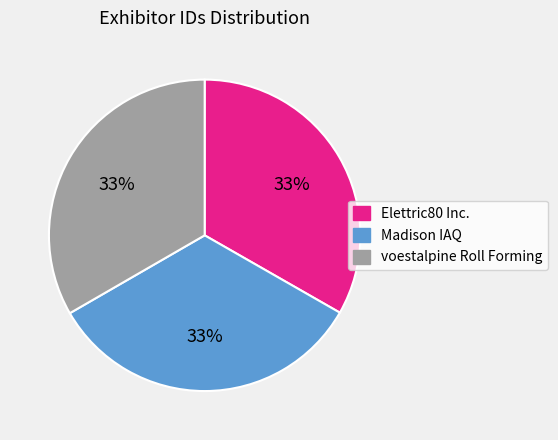

Do voestalpine Roll Forming and Elettric80 Inc. together represent more than half of the pie?

Yes